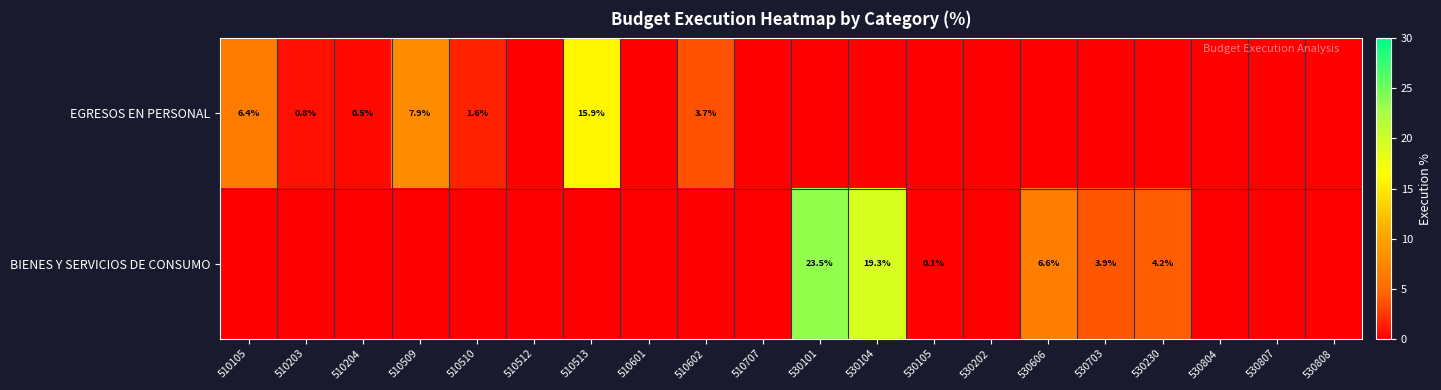

The value of BIENES Y SERVICIOS DE CONSUMO at 530202 is 13.1. True or false?

False